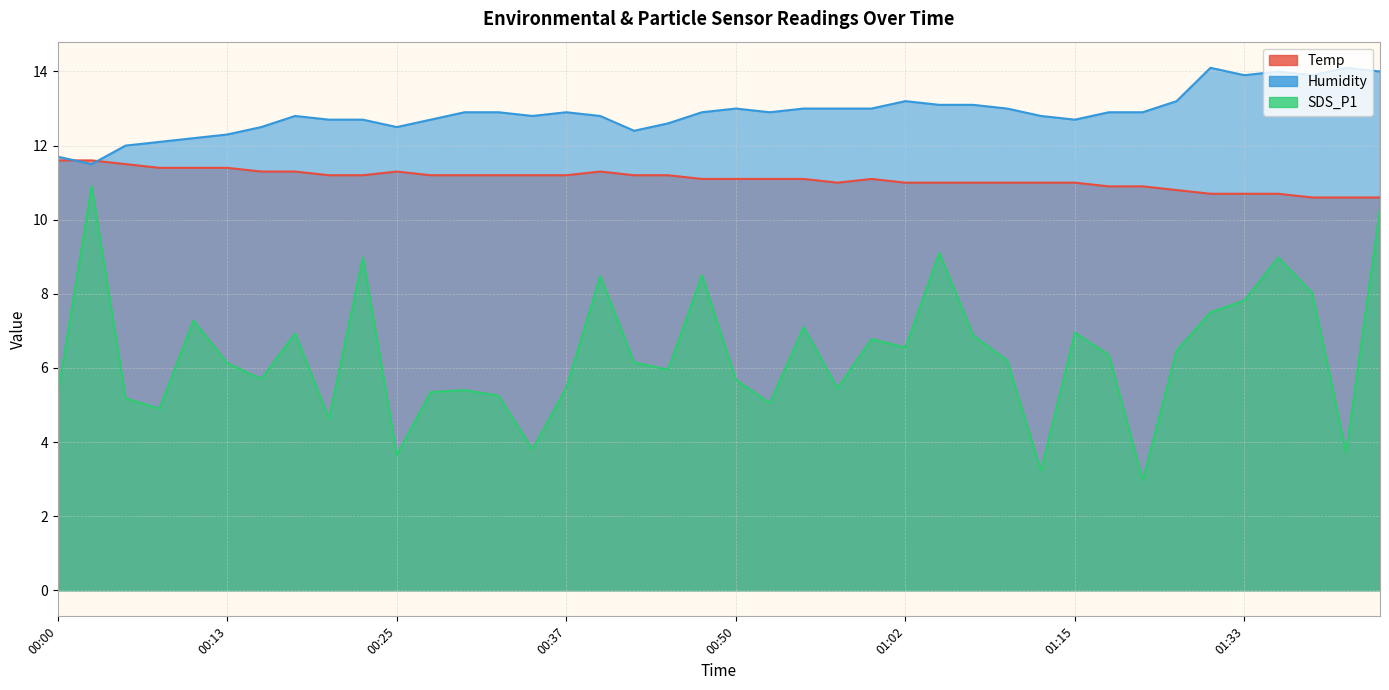

What is the greatest value displayed?

14.1